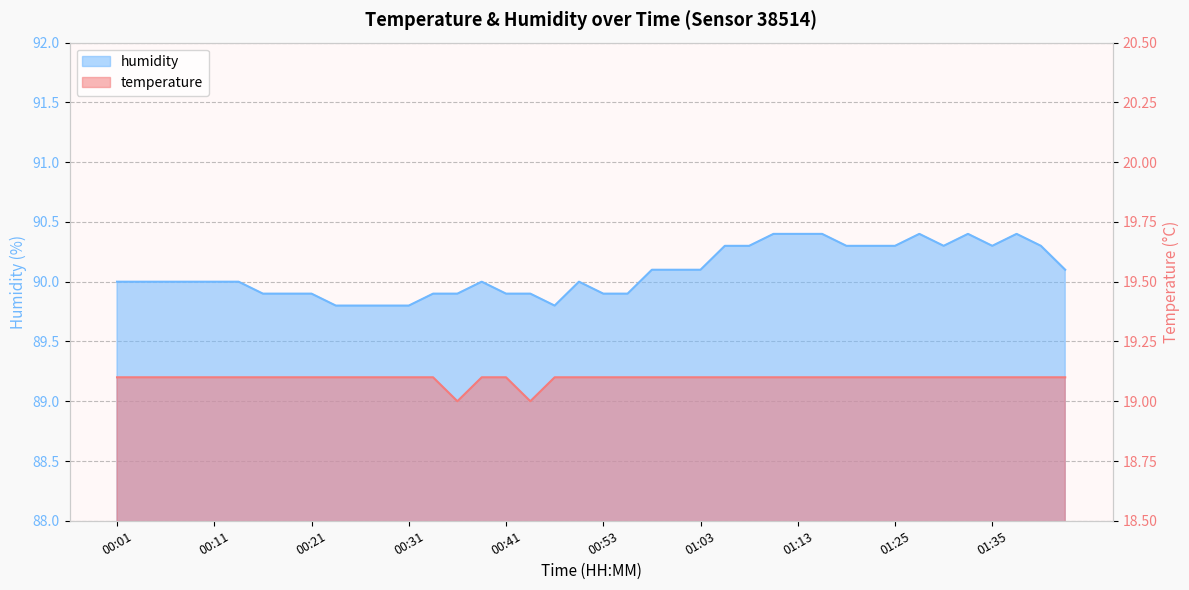

At how many categories does at least one series exceed 80?

40